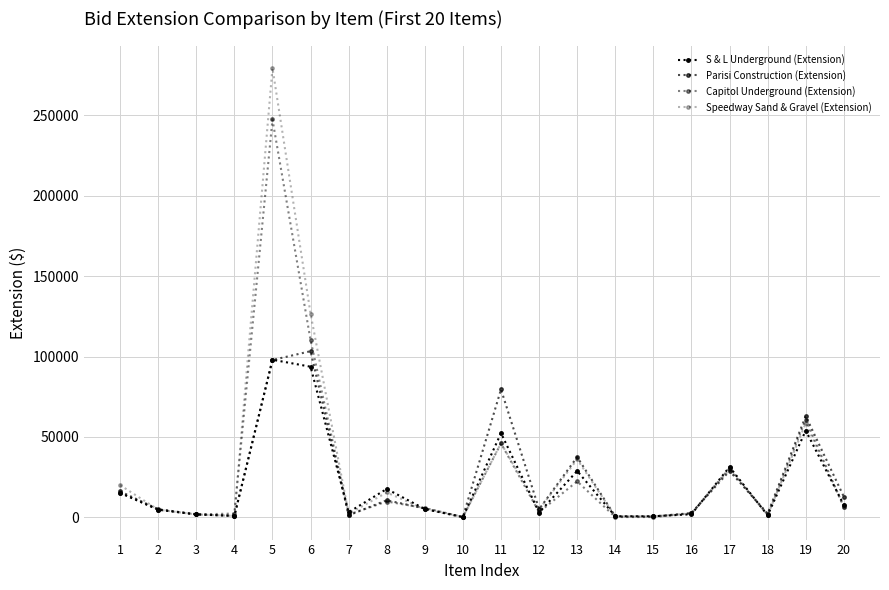

What is the difference between the maximum and second lowest values in the Capitol Underground (Extension) series?

247380.0